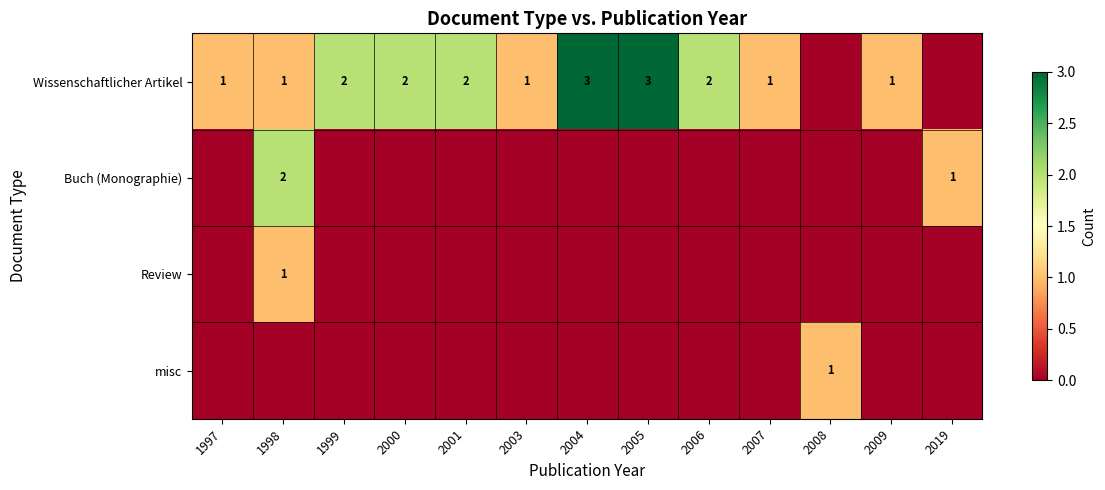

At which label is Buch (Monographie) closest to 1?

2019